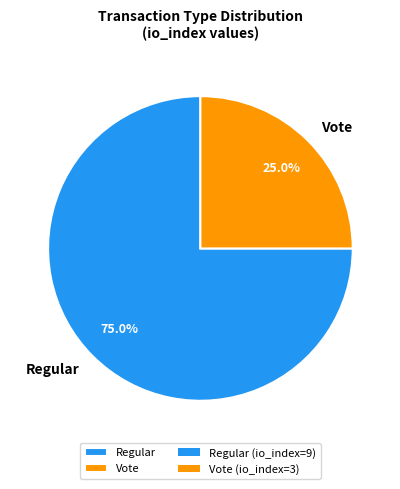

To the nearest percent, what is the average slice percentage?

50%